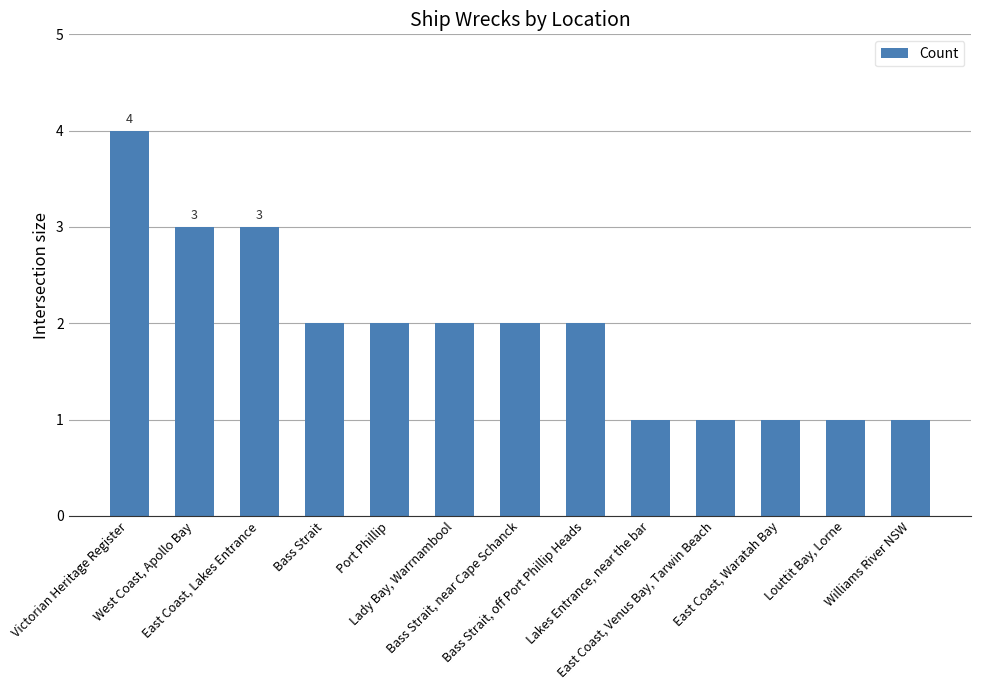

True or false: the data shows 1 at East Coast, Venus Bay, Tarwin Beach.

True